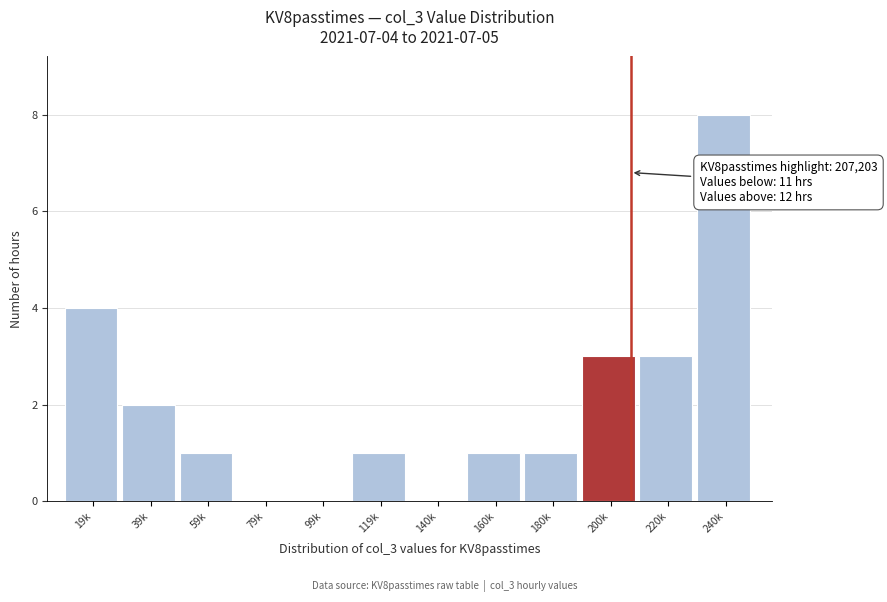

Reading left to right, what are all the values shown in this chart?

19k=4	39k=2	59k=1	79k=0	99k=0	119k=1	140k=0	160k=1	180k=1	200k=3	220k=3	240k=8